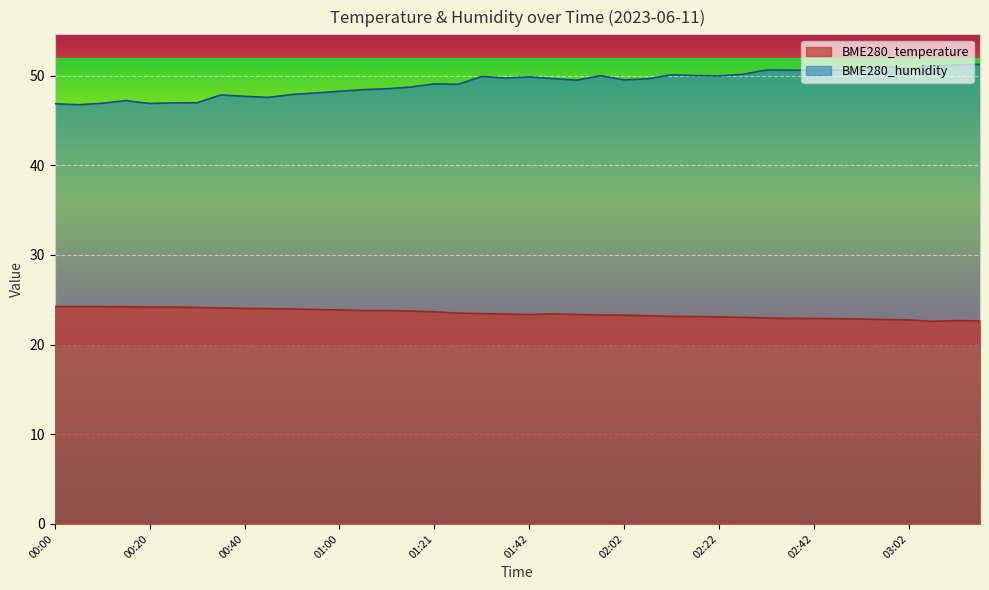

Reading left to right, extract all data points from this chart.

BME280_temperature: 00:00=24.2	00:05=24.2	00:10=24.2	00:15=24.2	00:20=24.2	00:25=24.2	00:30=24.1	00:35=24.1	00:40=24.0	00:45=24.0	00:50=24.0	00:55=23.9	01:00=23.9	01:06=23.8	01:11=23.8	01:16=23.7	01:21=23.6	01:27=23.5	01:32=23.4	01:37=23.4	01:42=23.3	01:47=23.4	01:52=23.4	01:57=23.3	02:02=23.3	02:07=23.2	02:12=23.1	02:17=23.1	02:22=23.1	02:27=23.0	02:32=22.9	02:37=22.9	02:42=22.9	02:47=22.9	02:52=22.8	02:57=22.8	03:02=22.7	03:07=22.6	03:12=22.7	03:17=22.6
BME280_humidity: 00:00=46.9	00:05=46.8	00:10=46.9	00:15=47.2	00:20=46.9	00:25=47.0	00:30=47.0	00:35=47.8	00:40=47.7	00:45=47.6	00:50=47.9	00:55=48.1	01:00=48.2	01:06=48.4	01:11=48.5	01:16=48.7	01:21=49.1	01:27=49.0	01:32=49.9	01:37=49.7	01:42=49.9	01:47=49.7	01:52=49.5	01:57=50.0	02:02=49.5	02:07=49.6	02:12=50.1	02:17=50.0	02:22=50.0	02:27=50.1	02:32=50.6	02:37=50.6	02:42=50.6	02:47=50.6	02:52=50.8	02:57=51.0	03:02=50.8	03:07=51.1	03:12=51.2	03:17=51.2